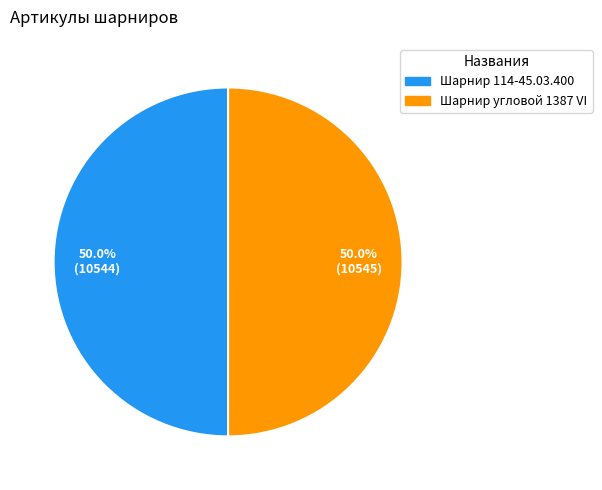

To the nearest percent, what percentage of the pie is Шарнир угловой 1387 VI?

50%